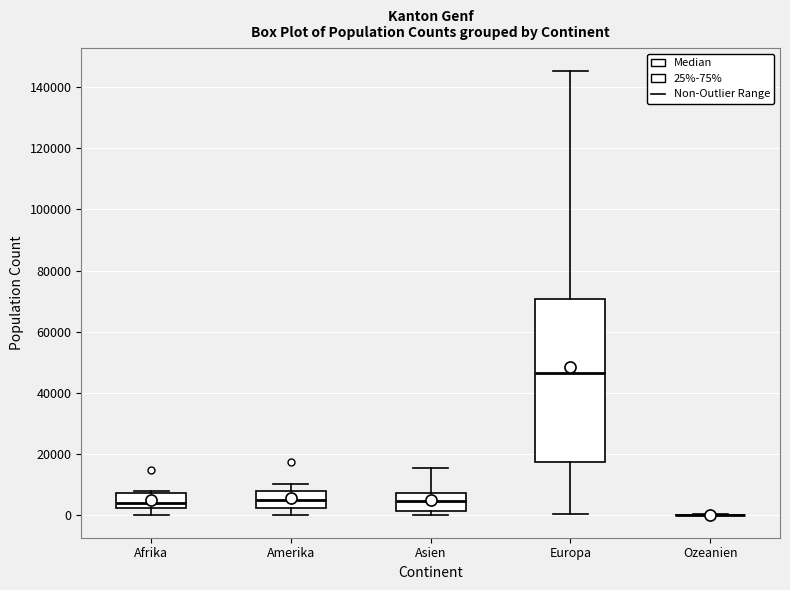

Reading left to right, read every box against the y-axis: the position of its median line, the range the box covers, and the ends of its whiskers. The values are not printed on the chart, so give them approximately, as read against the axis.

Afrika: median 4000, box 2000 to 8000, whiskers 0 to 8000 (just above the box's upper edge)
Amerika: median 6000, box 2000 to 8000, whiskers 0 to 10000
Asien: median 4000, box 2000 to 8000, whiskers 0 to 16000
Europa: median 46000, box 18000 to 70000, whiskers 0 to 146000
Ozeanien: box collapsed to a line at 0, whiskers 0 to 0